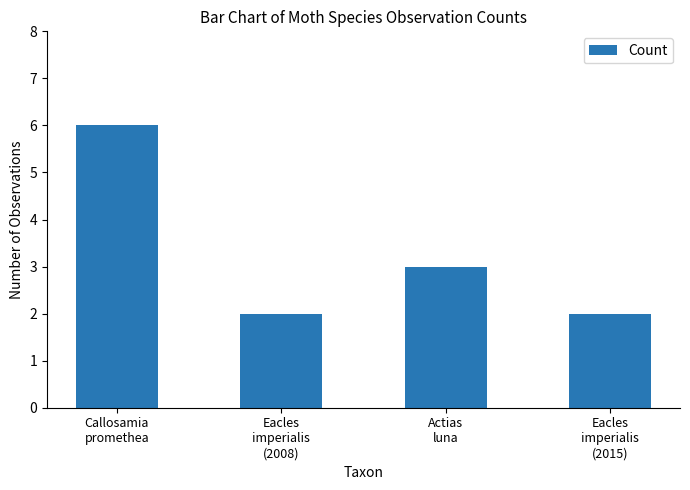

Which has a higher value, Callosamia
promethea or Eacles
imperialis
(2008)?

Callosamia
promethea